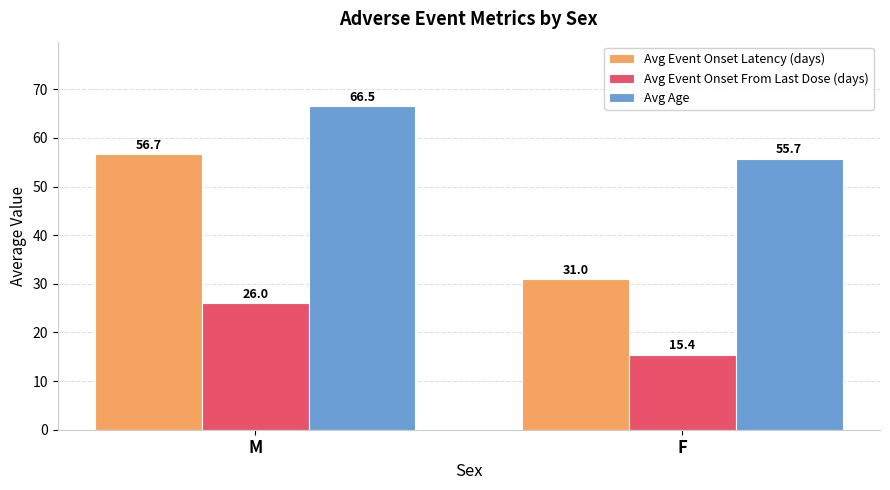

Where does the Avg Event Onset Latency (days) series first go above 56?

M